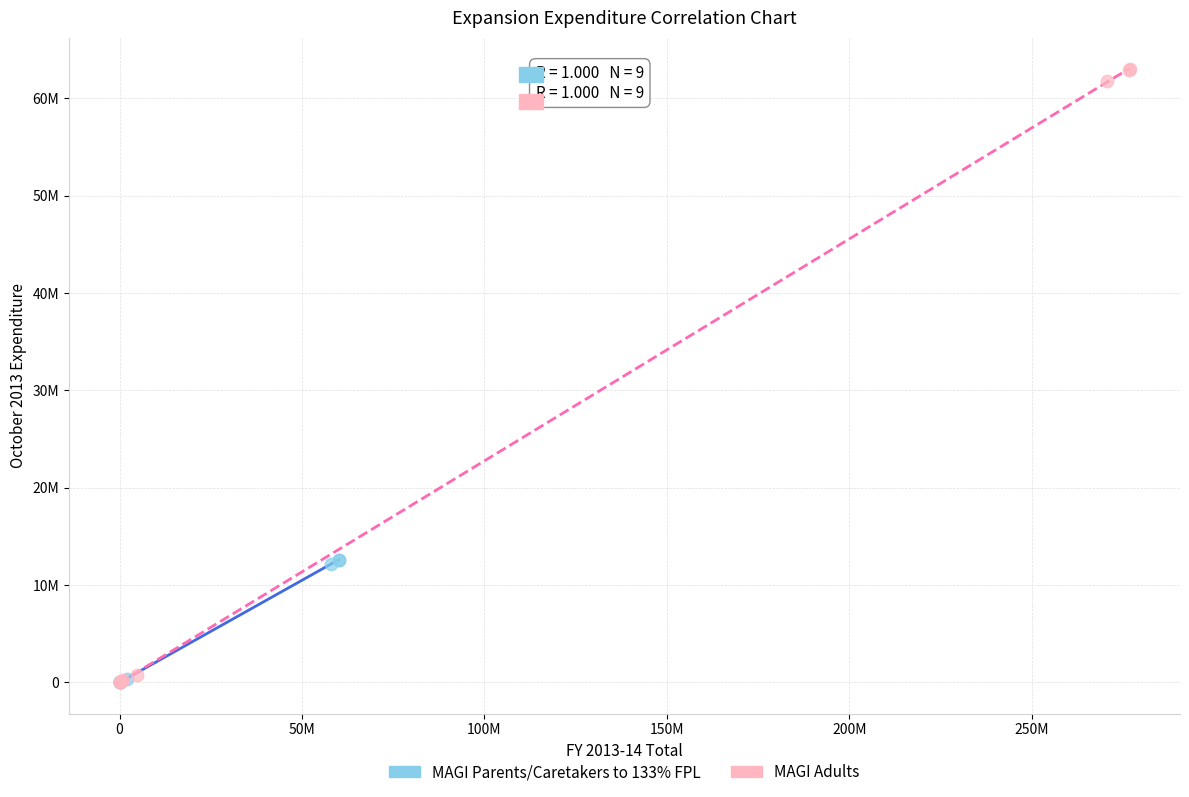

What are all the series names shown in the legend?

MAGI Parents/Caretakers to 133% FPL, MAGI Adults